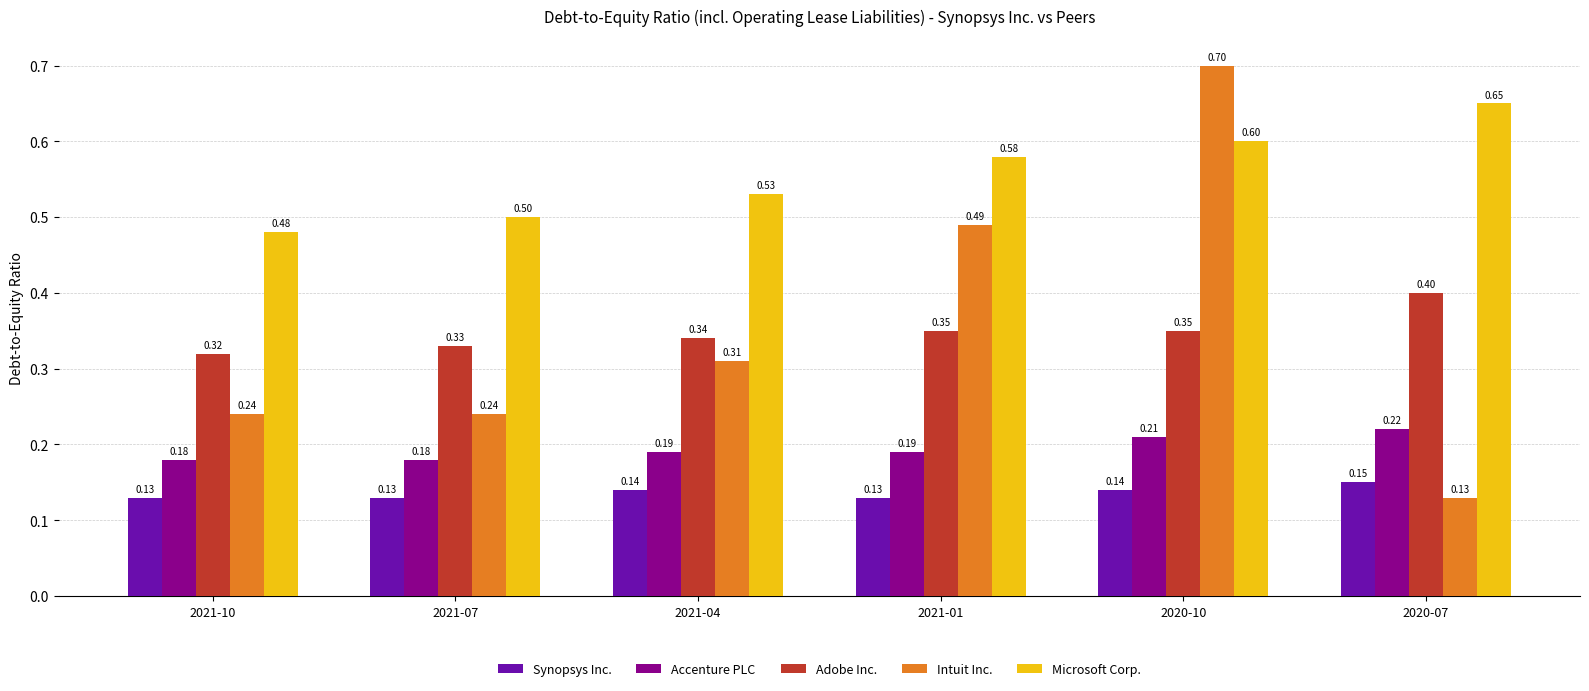

What is the label of the 5th bar from the left?

2020-10